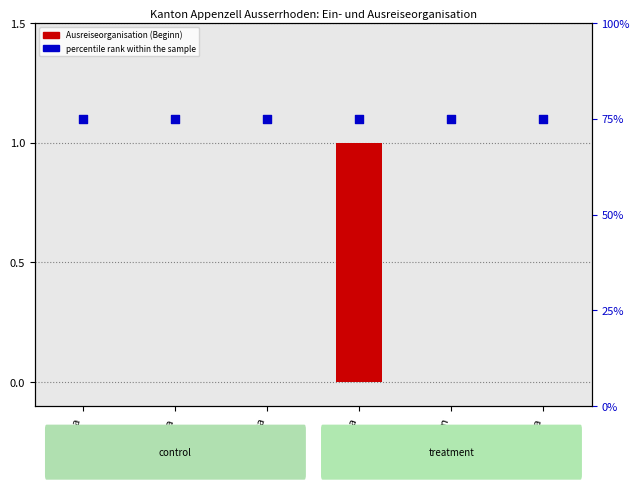

What are all the series names shown in the legend?

Ausreiseorganisation (Beginn), percentile rank within the sample